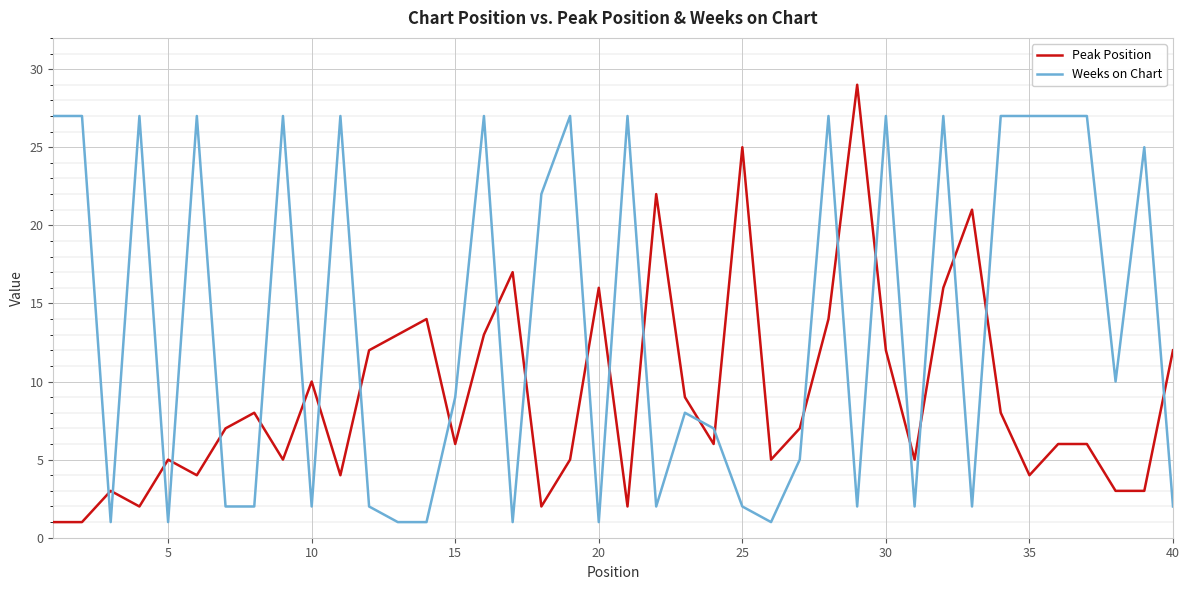

How many times do Weeks on Chart and Peak Position cross each other?

25